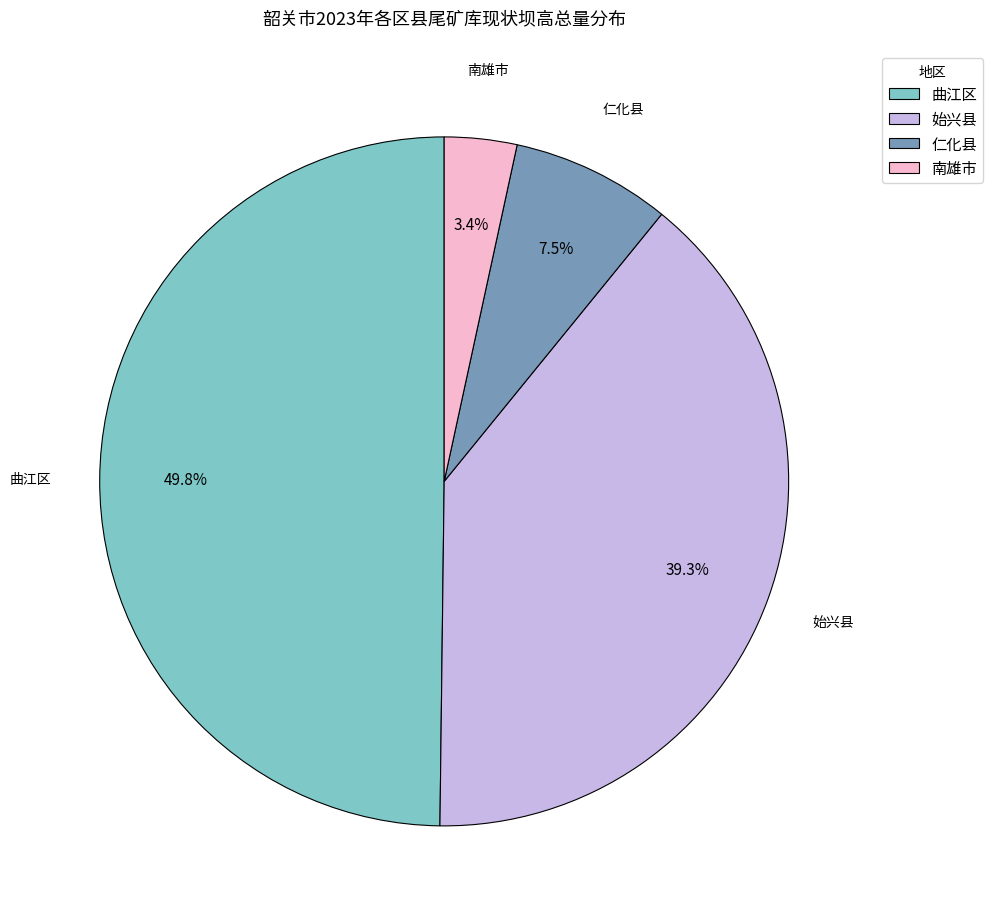

Which slice is the smallest?

南雄市